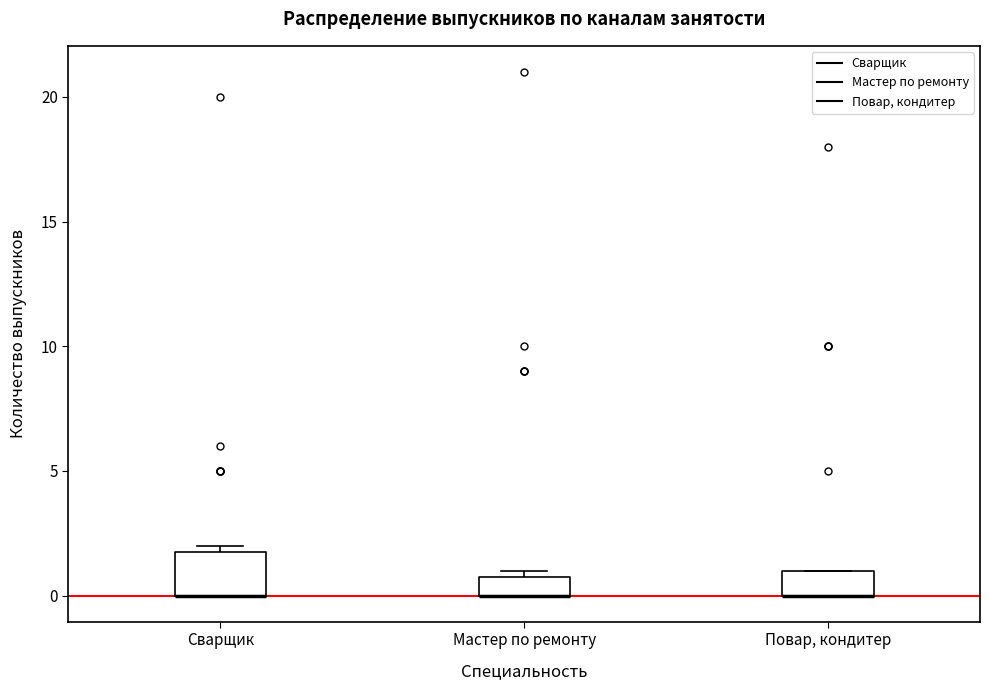

Where is the upper edge of the box for Мастер по ремонту on the y-axis? The values are not printed on the chart, so give them approximately, as read against the axis.

1